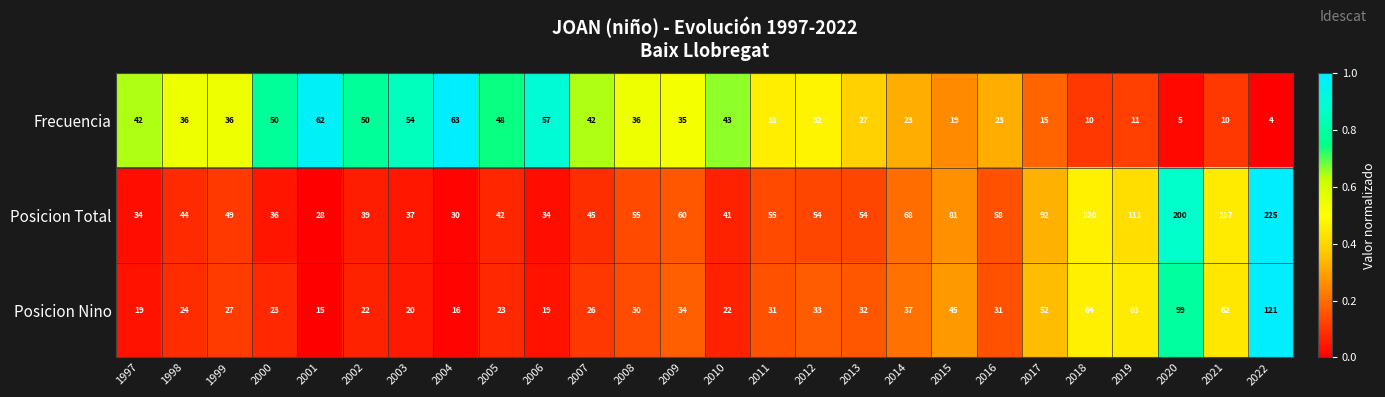

At which label does Posicion Nino reach its peak?

2022